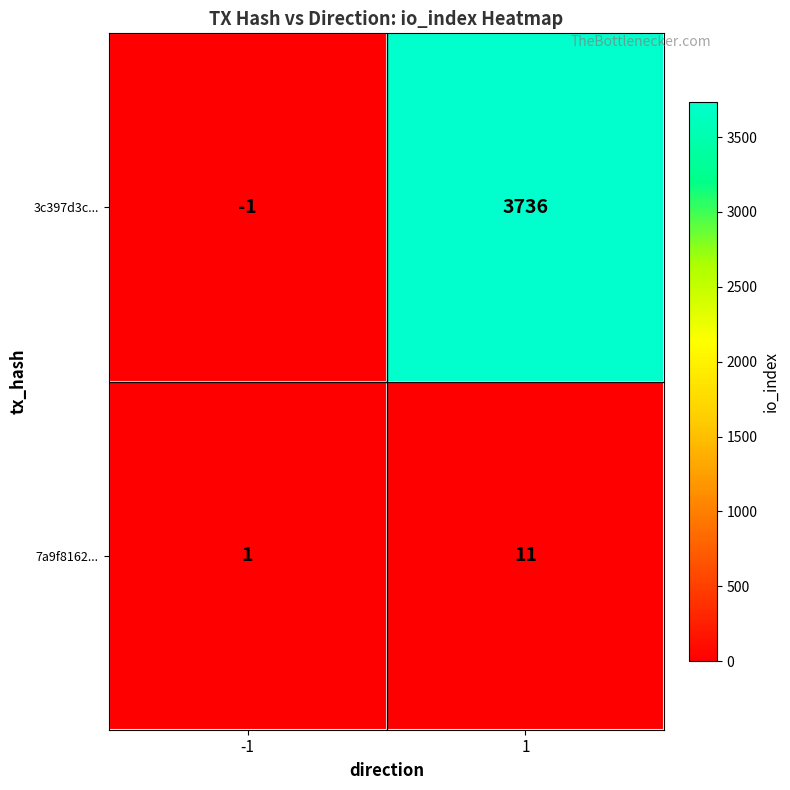

How many categories are shown in the chart?

2